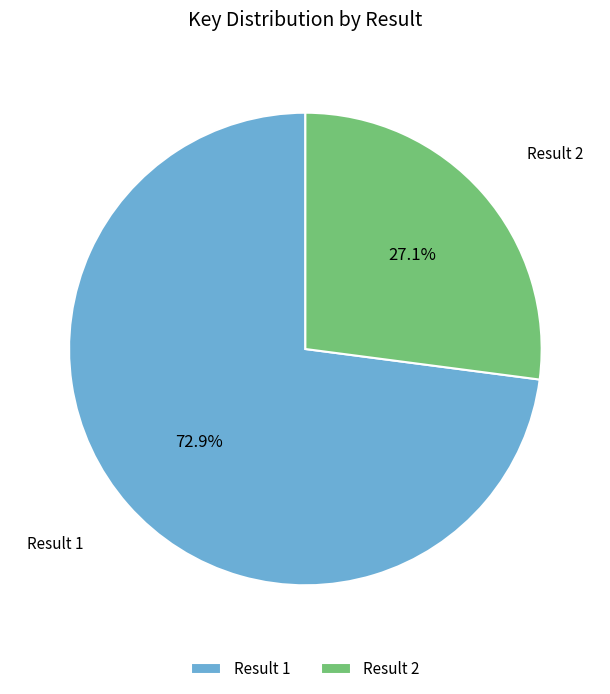

Which category has the biggest portion of the pie?

Result 1